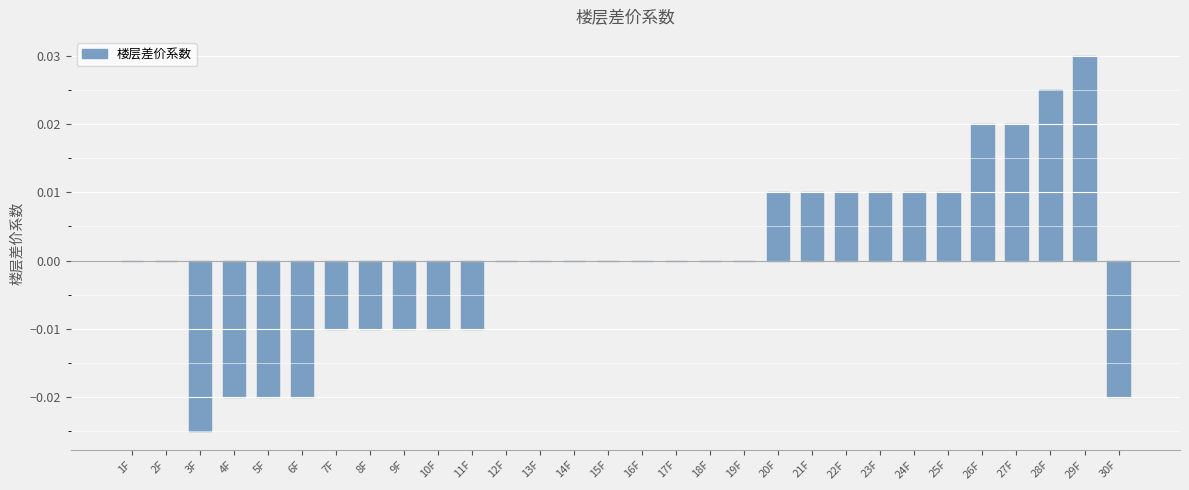

Which has a higher value, 7F or 2F?

2F